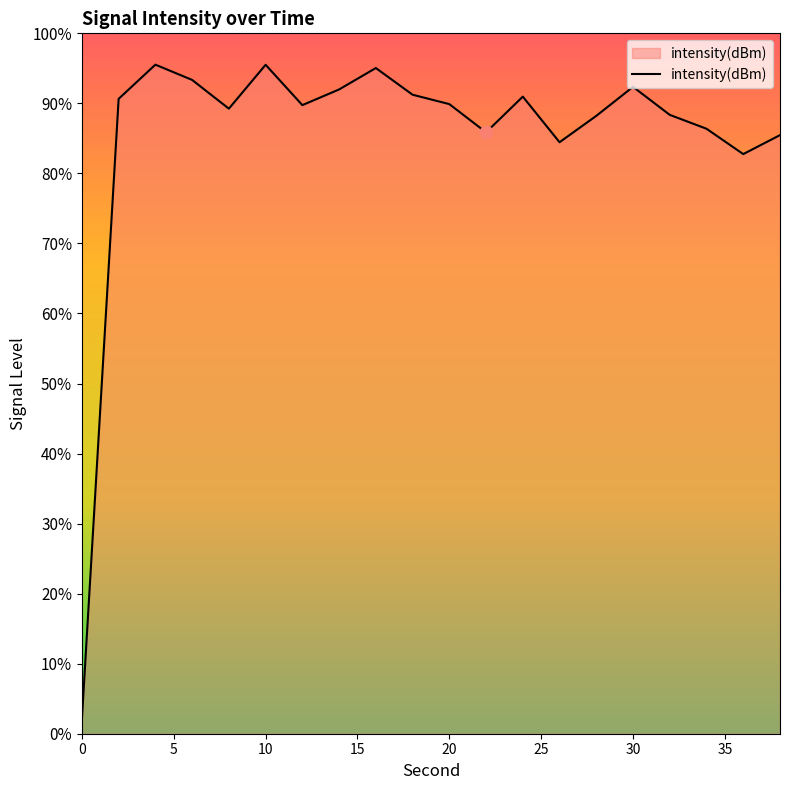

What is the change in value from 26 to 30?

+7.9